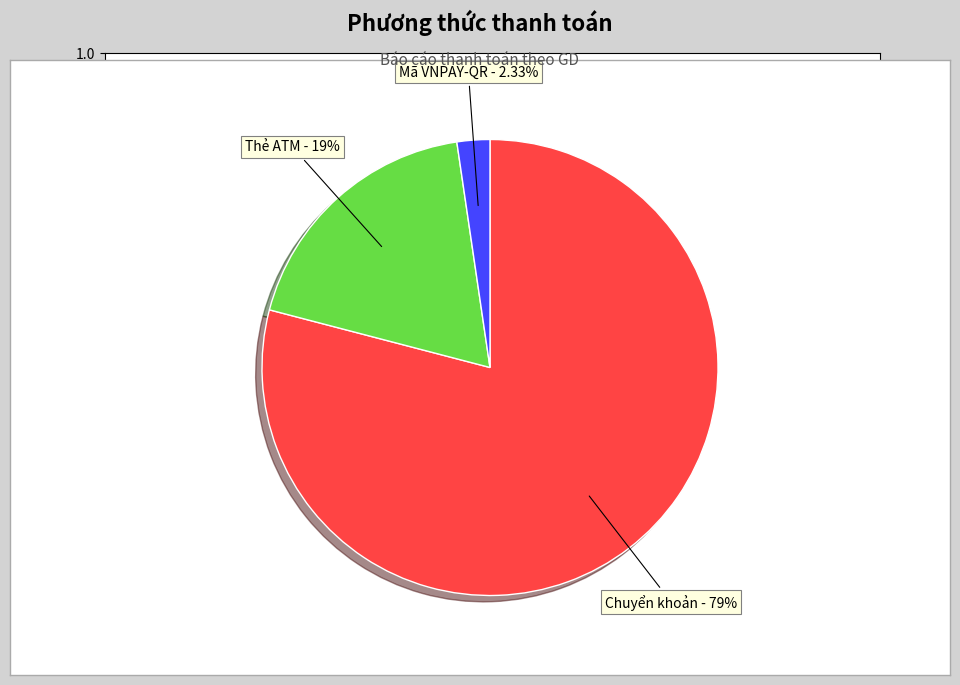

Is there a majority slice in this chart?

Yes